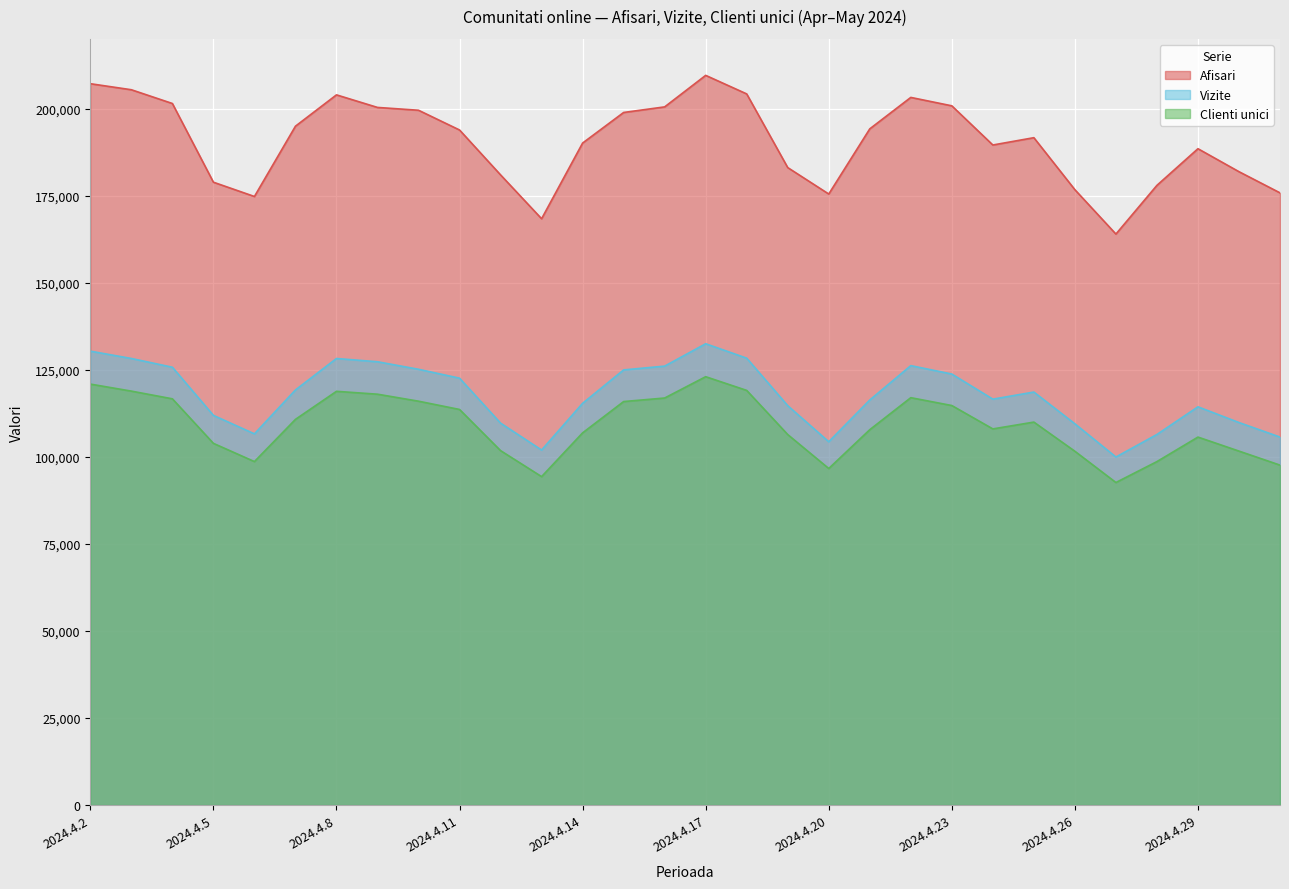

What are all the series names shown in the legend?

Afisari, Vizite, Clienti unici